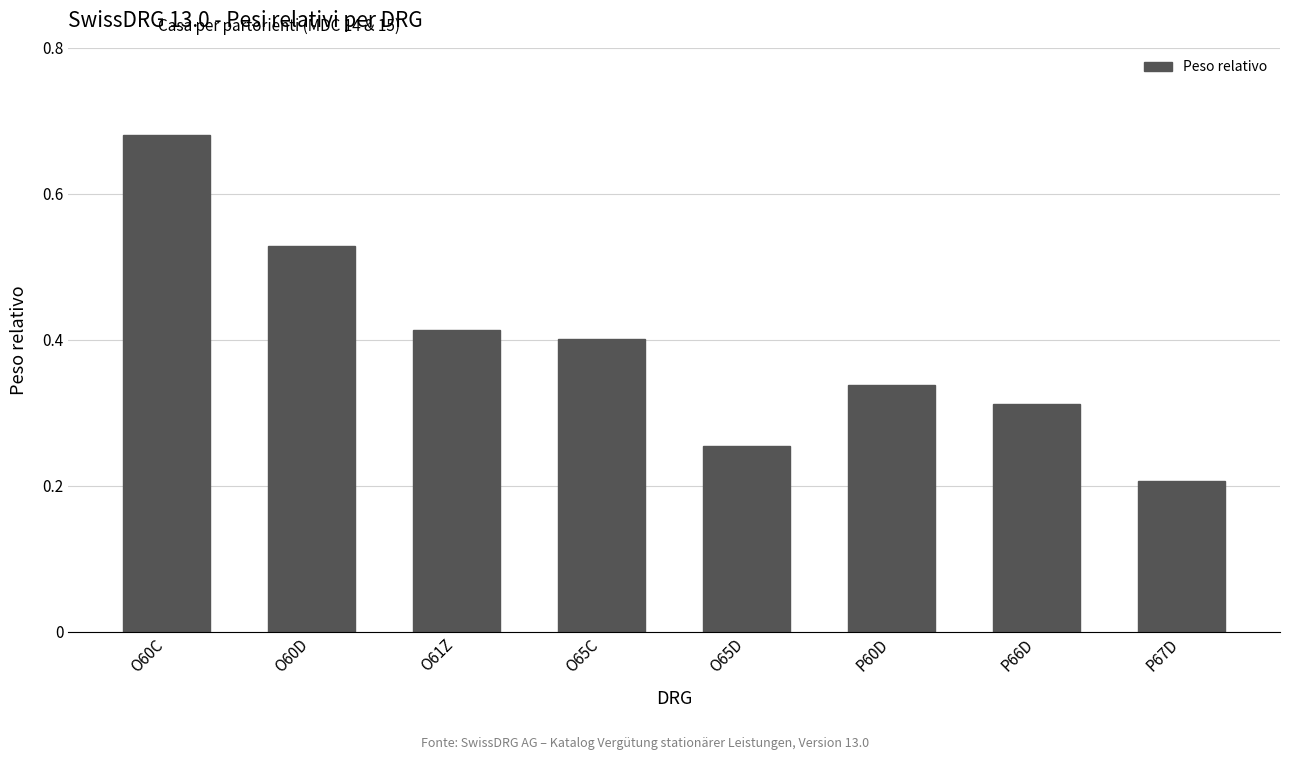

Which category has the highest value across all series?

O60C